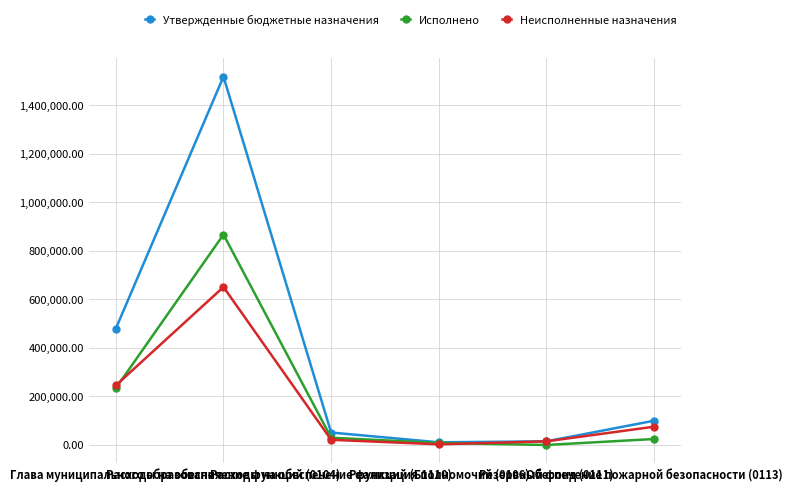

Is this an area chart (filled region under the line)?

No